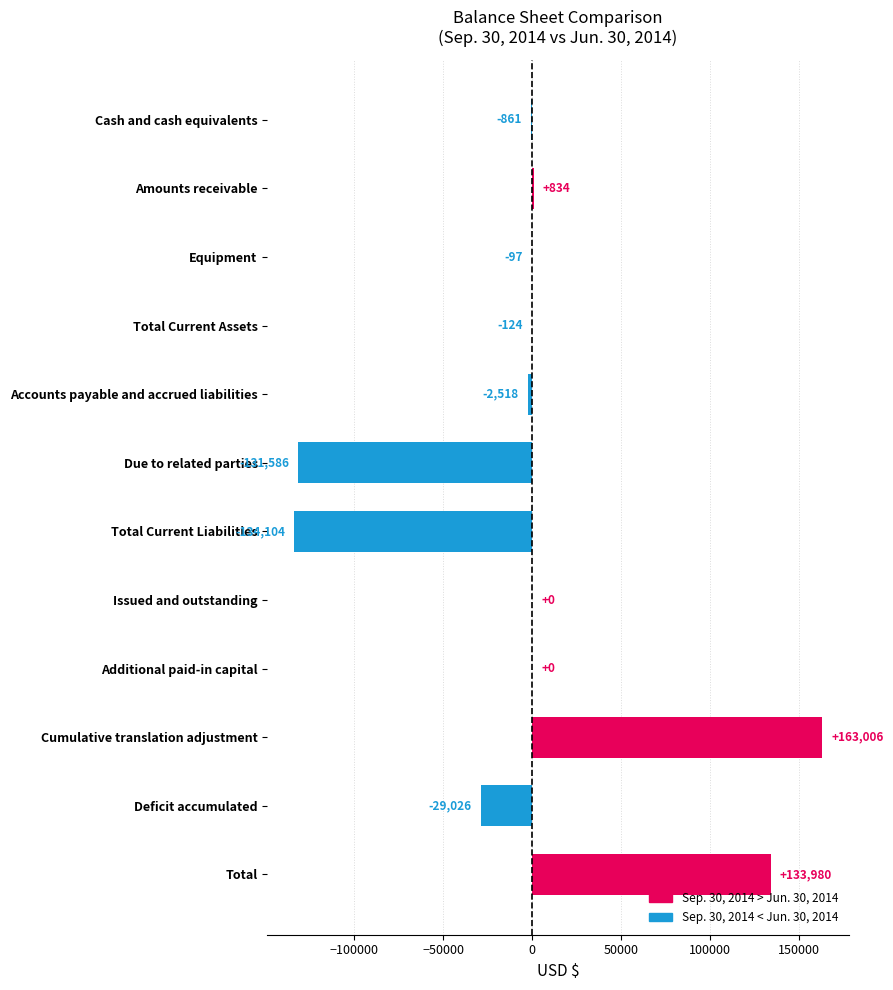

What is the greatest value displayed?

163006